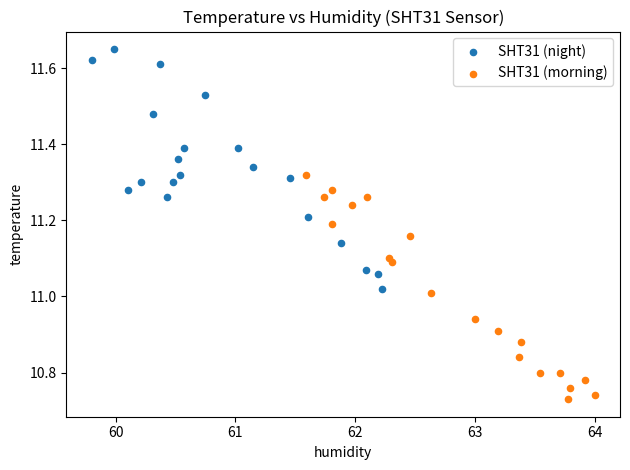

Which series reaches the maximum Y coordinate?

SHT31 (night)